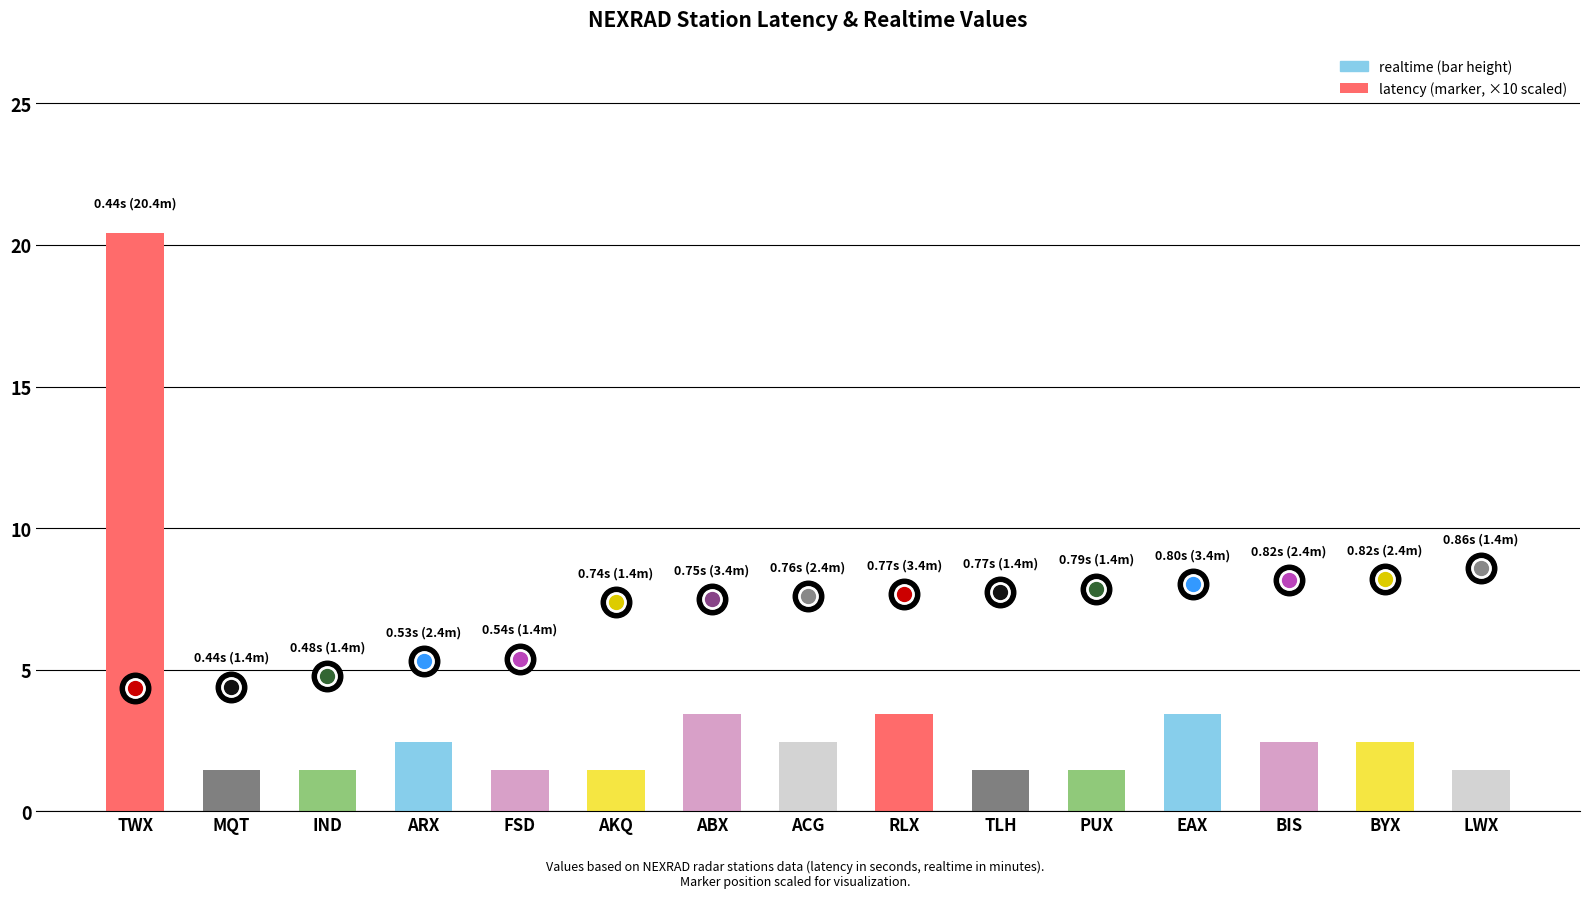

What is the greatest value displayed?

20.4